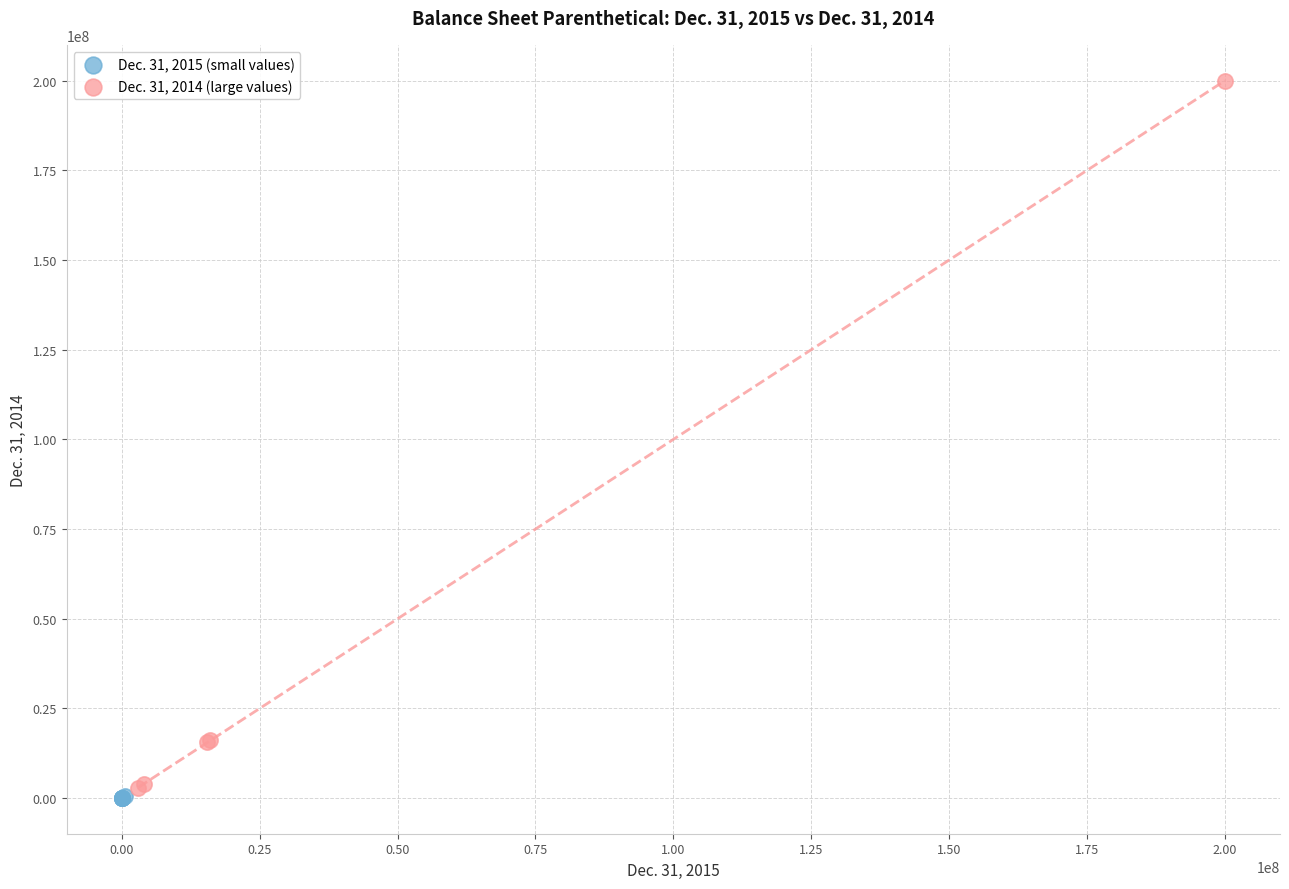

Which series reaches the maximum Y coordinate?

Dec. 31, 2014 (large values)